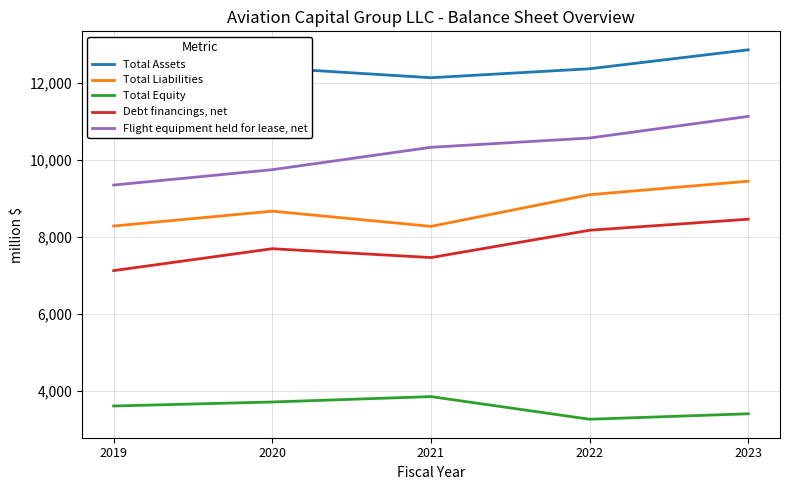

At 2020, list the series in order from smallest to largest.

Total Equity, Debt financings, net, Total Liabilities, Flight equipment held for lease, net, Total Assets